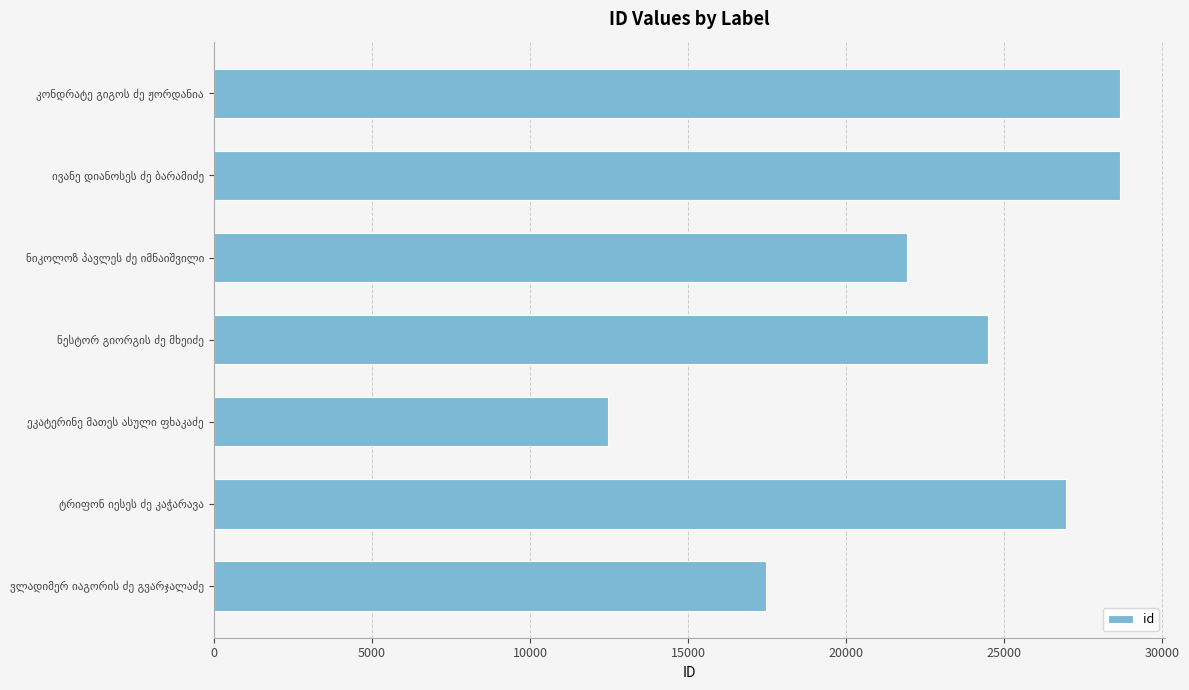

What is the smallest value displayed?

12457